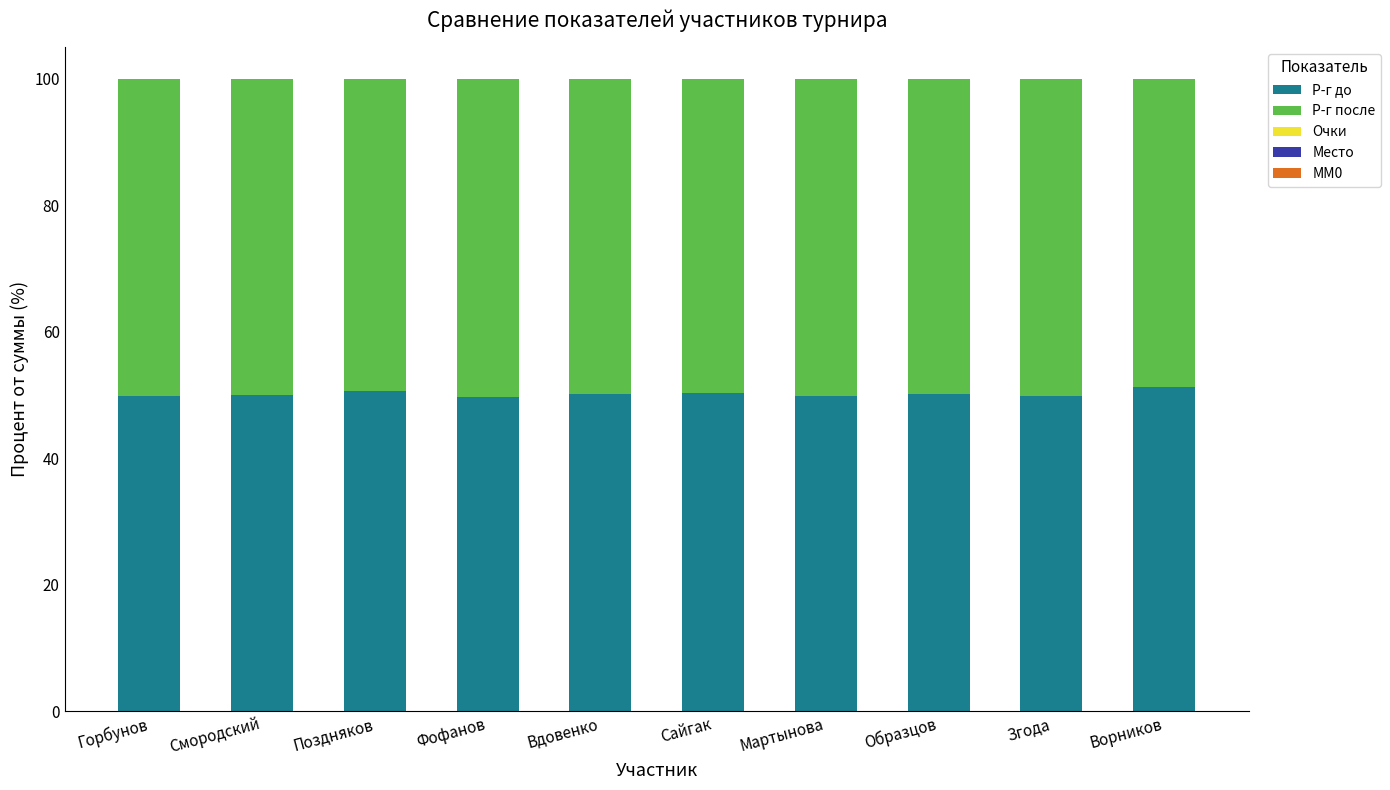

Is it true that Р-г до equals 10.5 at Сайгак?

False